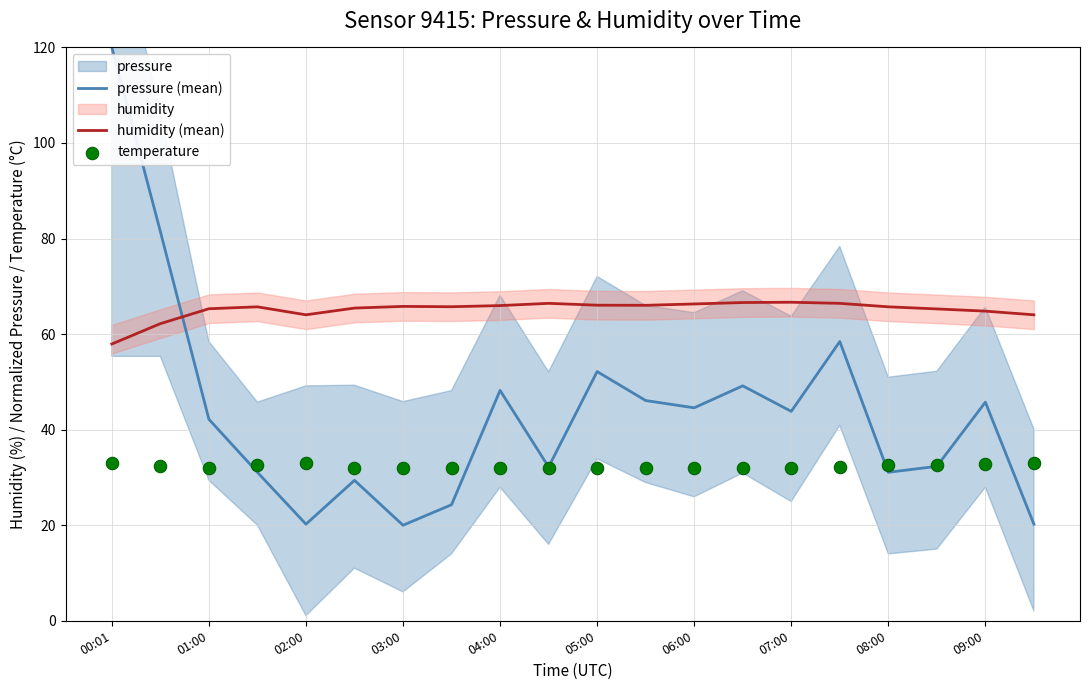

At how many categories does at least one series exceed 87?

1